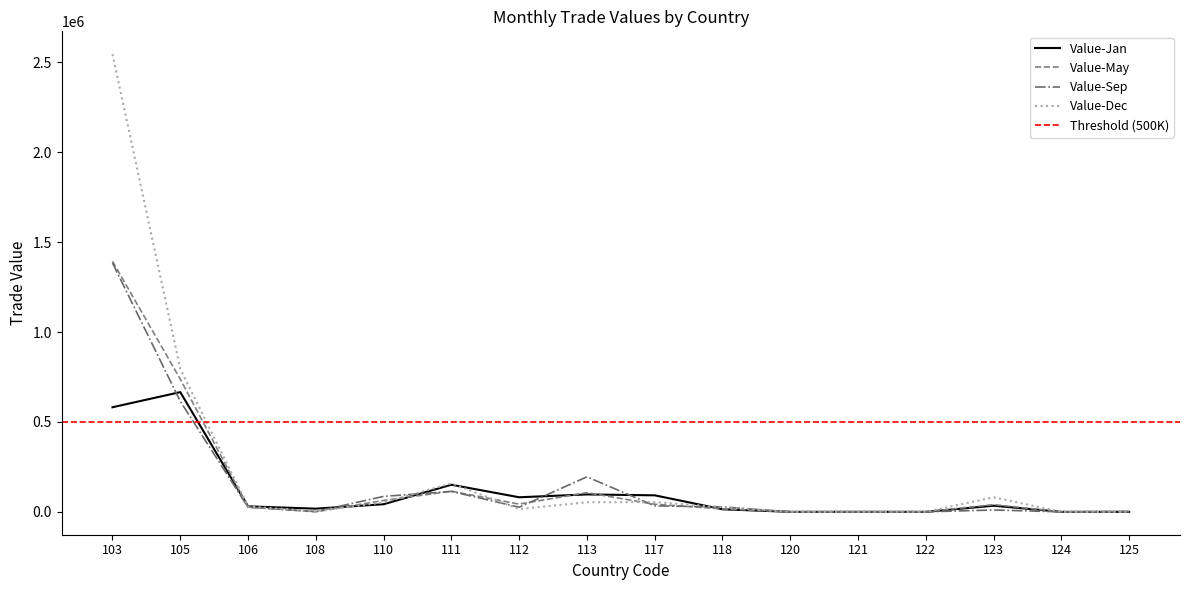

Is the value of Value-Dec at 122 greater than the value of Value-May at 106?

No